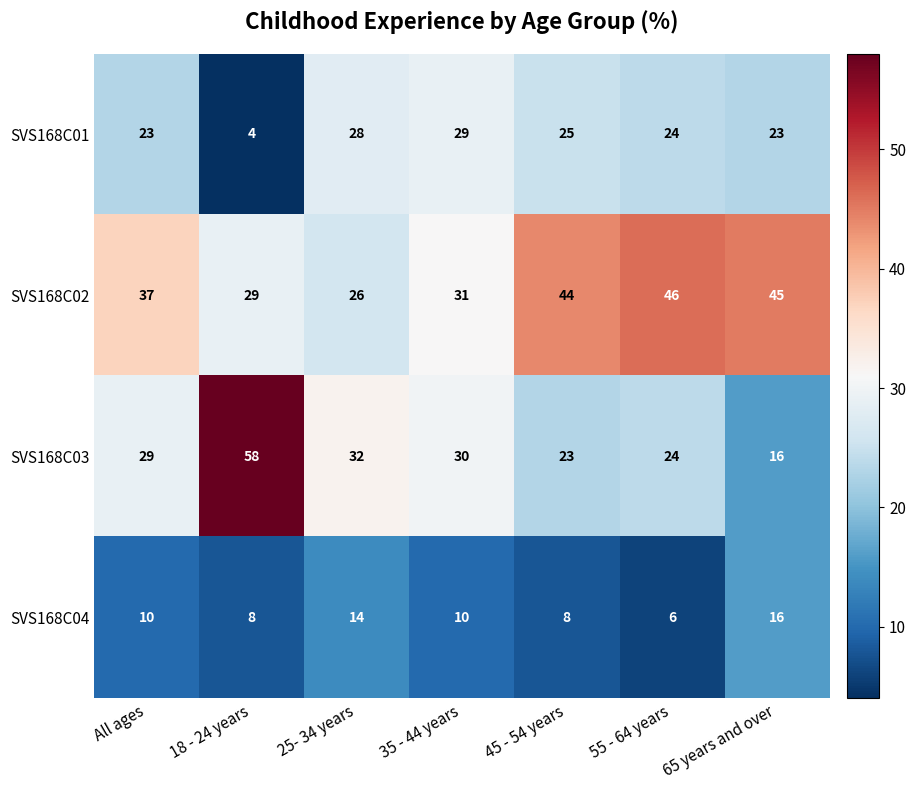

Reading left to right, list all the values displayed in this chart.

SVS168C01: All ages=23	18 - 24 years=4	25- 34 years=28	35 - 44 years=29	45 - 54 years=25	55 - 64 years=24	65 years and over=23
SVS168C02: All ages=37	18 - 24 years=29	25- 34 years=26	35 - 44 years=31	45 - 54 years=44	55 - 64 years=46	65 years and over=45
SVS168C03: All ages=29	18 - 24 years=58	25- 34 years=32	35 - 44 years=30	45 - 54 years=23	55 - 64 years=24	65 years and over=16
SVS168C04: All ages=10	18 - 24 years=8	25- 34 years=14	35 - 44 years=10	45 - 54 years=8	55 - 64 years=6	65 years and over=16